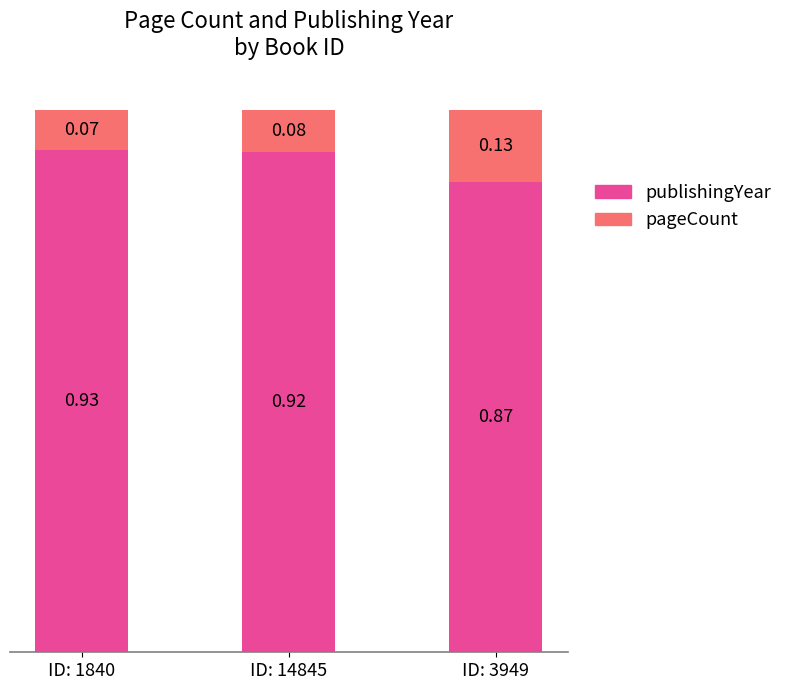

What is the sum of the publishingYear values at ID: 3949 and ID: 1840?

1.8